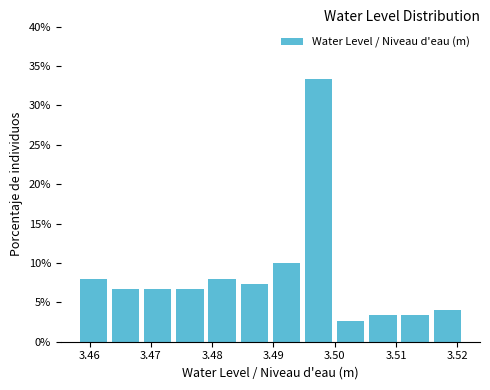

Reading left to right, transcribe this chart: for each bar, give the range it covers on the x-axis and its height. Neither the bar edges nor the heights are printed on the chart, so give them approximately, as read against the axes.

3.458 to 3.463: 8.0
3.463 to 3.469: 6.5
3.469 to 3.474: 6.5
3.474 to 3.479: 6.5
3.479 to 3.484: 8.0
3.484 to 3.490: 7.5
3.490 to 3.495: 10.0
3.495 to 3.500: 33.5
3.500 to 3.505: 2.5
3.505 to 3.511: 3.5
3.511 to 3.516: 3.5
3.516 to 3.521: 4.0